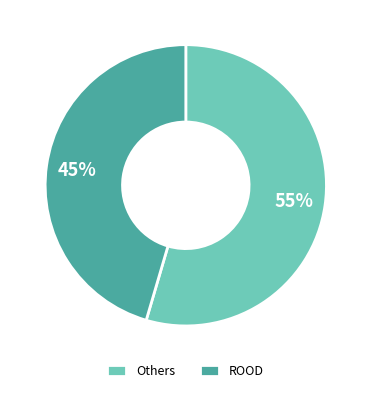

True or false: ROOD accounts for 45% of the total.

True